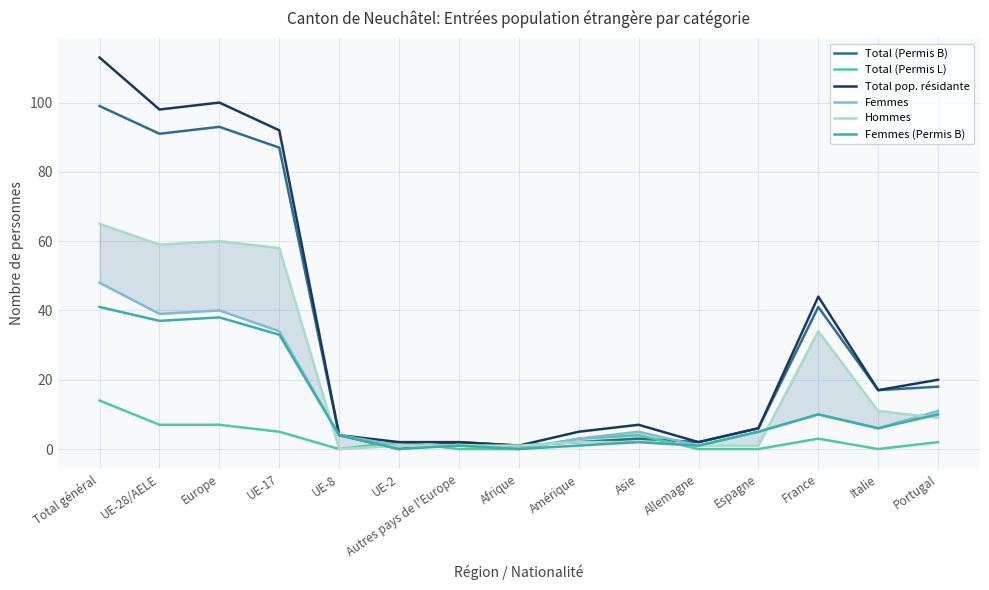

Which series has the largest range (max minus min)?

Total pop. résidante